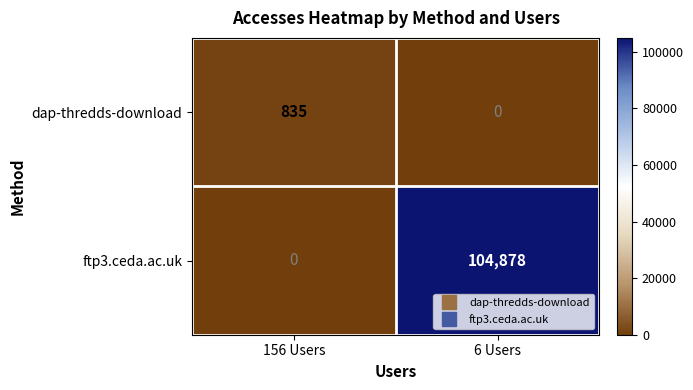

Reading left to right, list all the values displayed in this chart.

dap-thredds-download: 835	0
ftp3.ceda.ac.uk: 0	104878